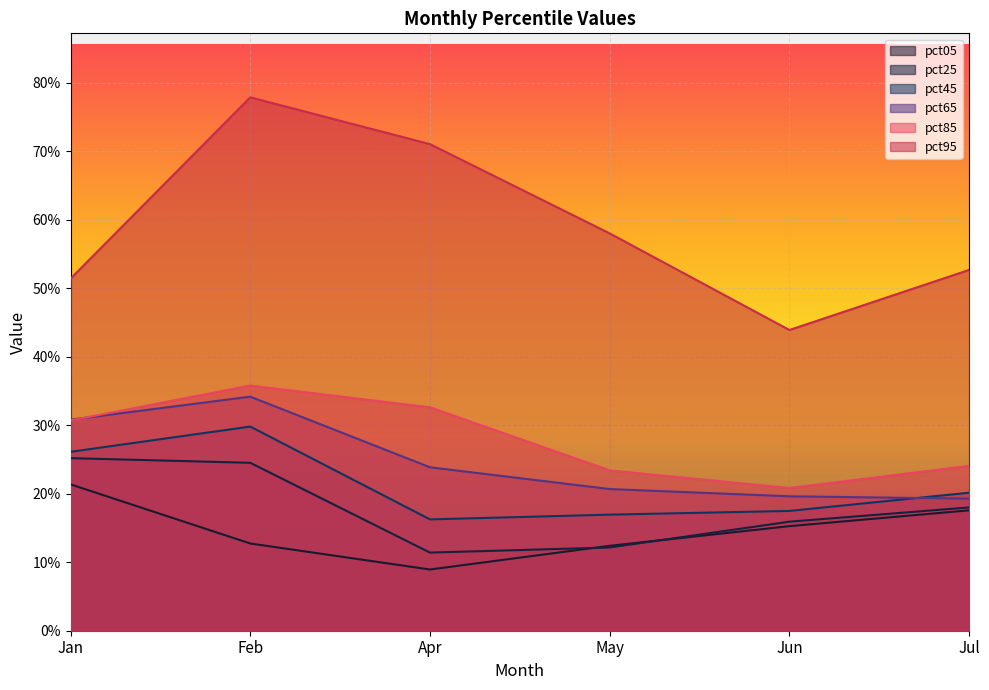

Is the value of pct45 at May greater than the value of pct65 at Apr?

No